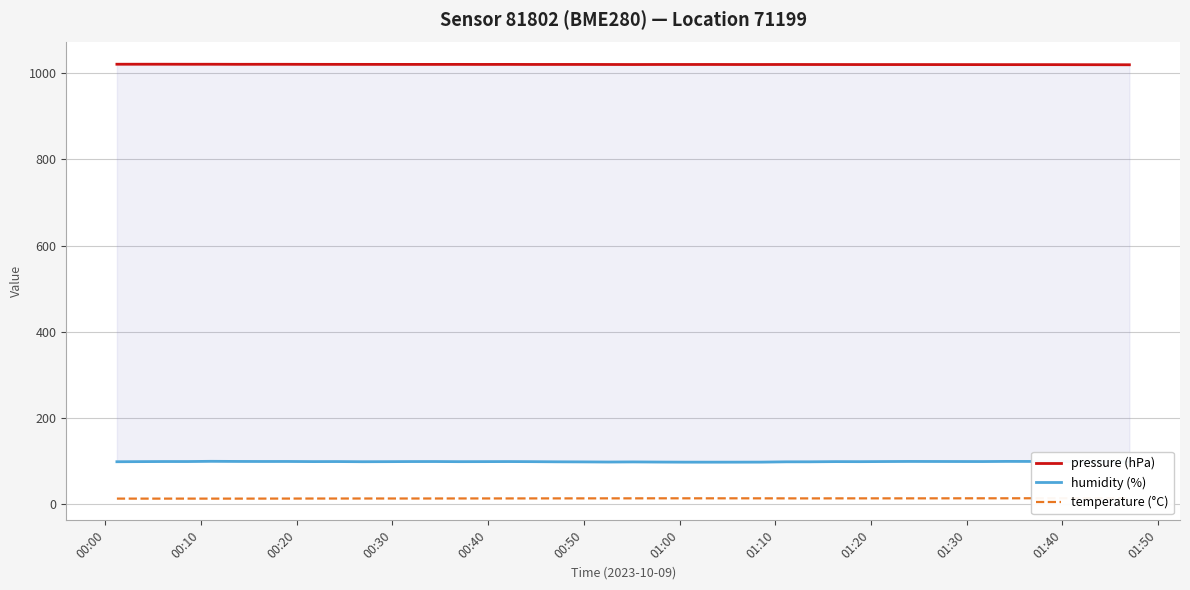

What is the label of the 7th point from the left?

01:00